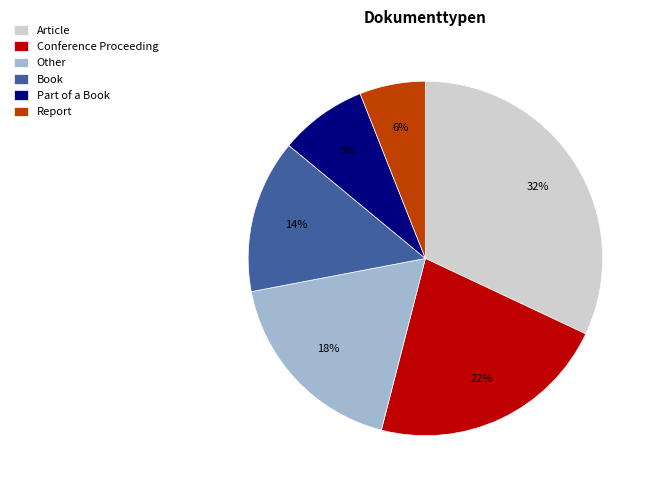

To the nearest percent, what percentage of the pie is Part of a Book?

8%